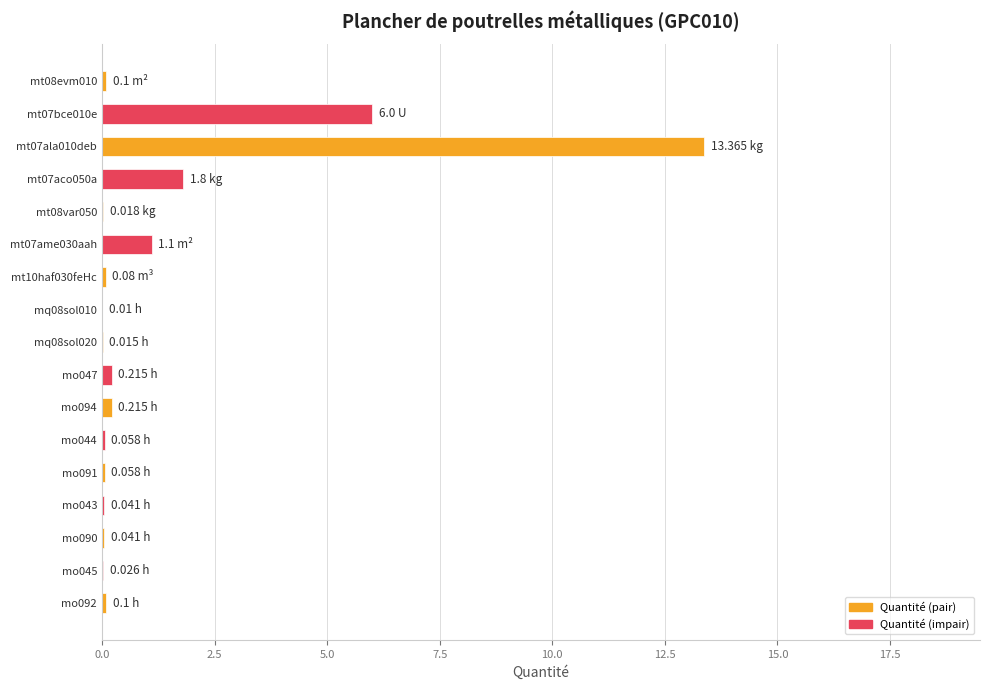

Are the bars horizontal?

Yes